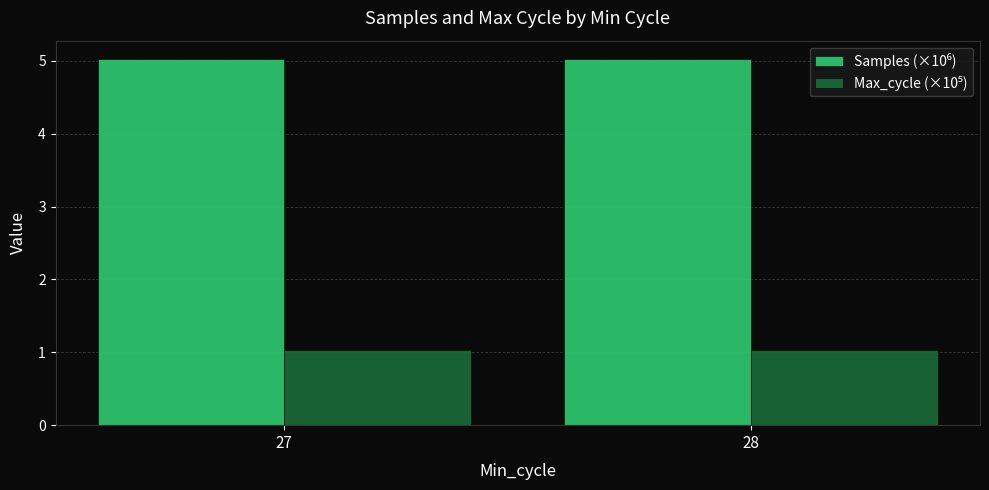

What is the minimum value shown in the chart?

1.0